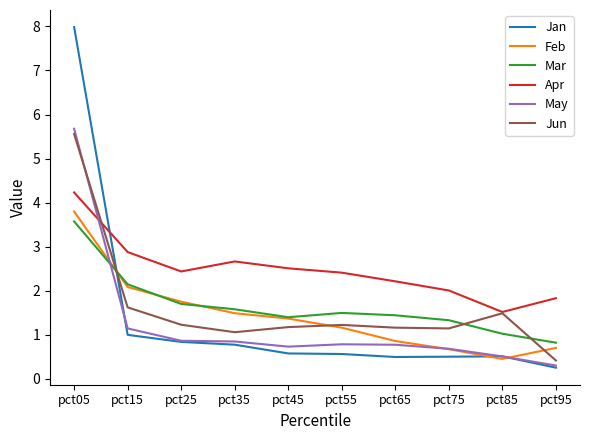

True or false: Jan and Jun intersect in this chart.

True